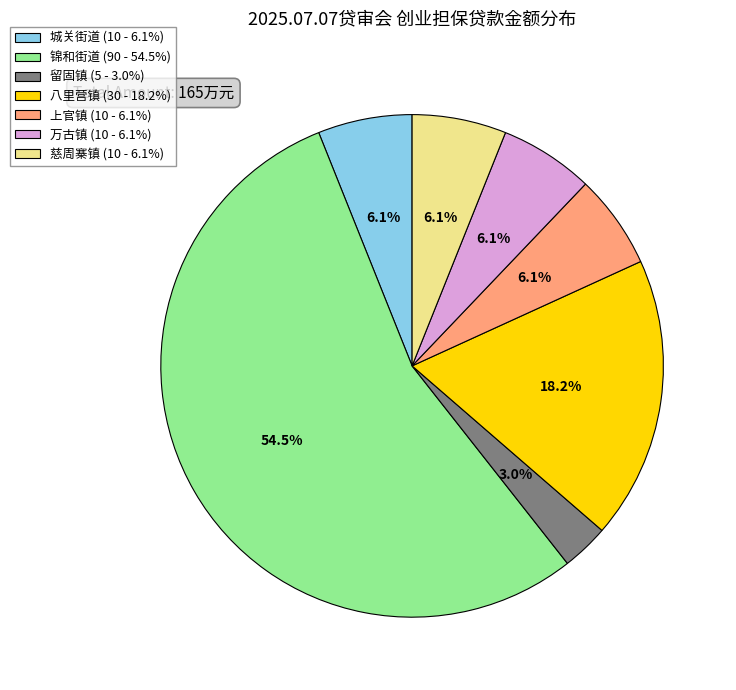

Between 留固镇 (5 - 3.0%) and 万古镇 (10 - 6.1%), which is larger?

万古镇 (10 - 6.1%)